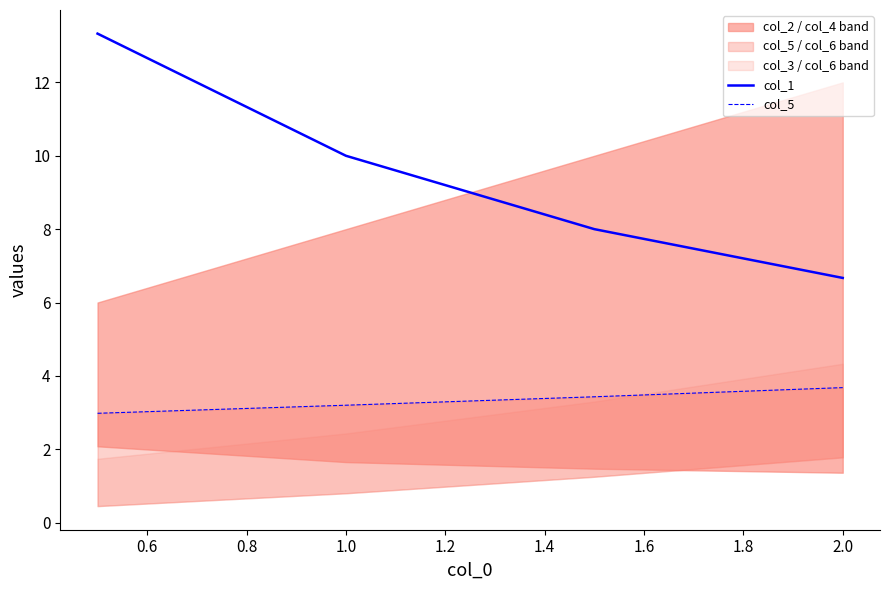

Which category has the lowest value in the col_1 series?

2.0